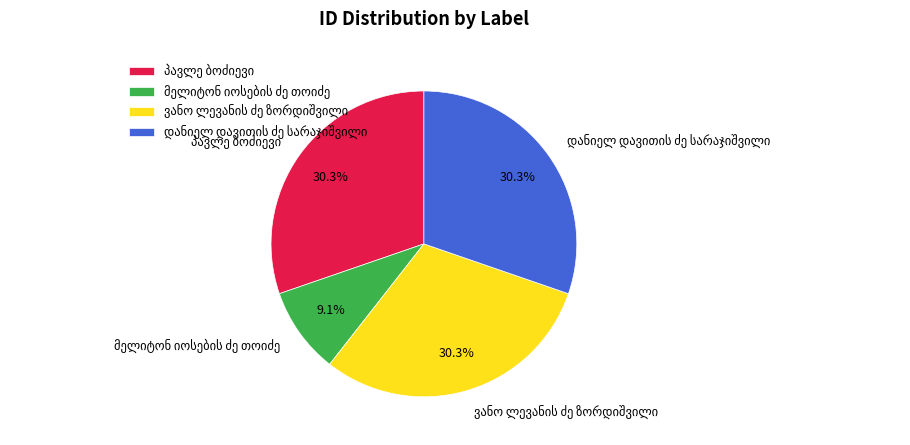

Is there any slice that represents more than half of the pie?

No